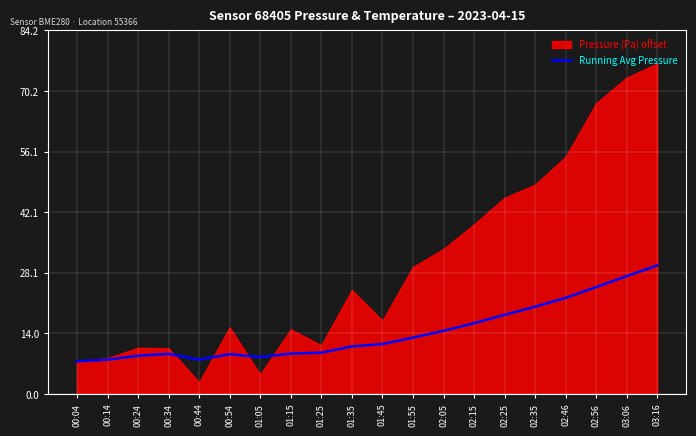

Is it true that the value at 01:35 is 5.9?

False